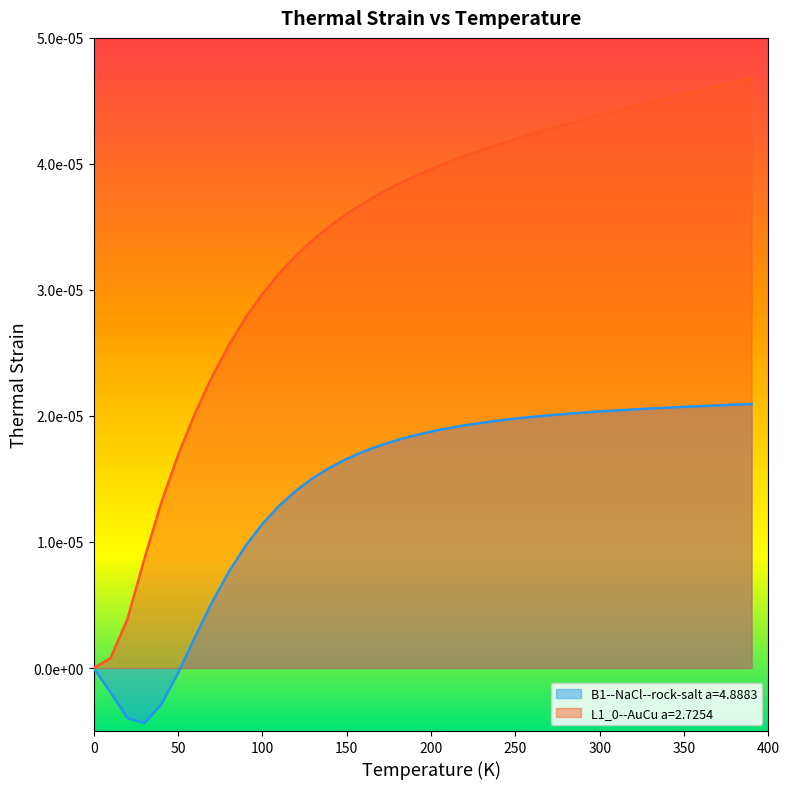

True or false: L1_0--AuCu a=2.7254 and B1--NaCl--rock-salt a=4.8883 cross at least once.

False